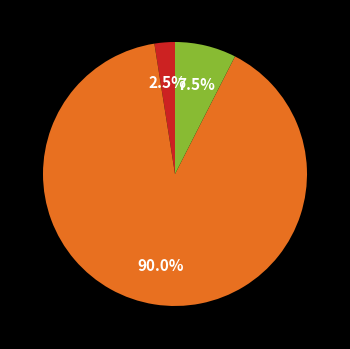

Is there any slice that represents more than half of the pie?

Yes